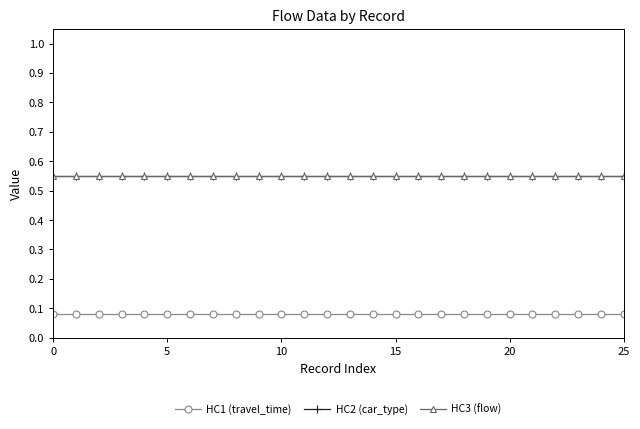

Reading left to right, list all the values displayed in this chart.

HC1 (travel_time): 0.1	0.1	0.1	0.1	0.1	0.1	0.1	0.1	0.1	0.1	0.1	0.1	0.1	0.1	0.1	0.1	0.1	0.1	0.1	0.1	0.1	0.1	0.1	0.1	0.1	0.1
HC2 (car_type): 0.6	0.6	0.6	0.6	0.6	0.6	0.6	0.6	0.6	0.6	0.6	0.6	0.6	0.6	0.6	0.6	0.6	0.6	0.6	0.6	0.6	0.6	0.6	0.6	0.6	0.6
HC3 (flow): 0.6	0.6	0.6	0.6	0.6	0.6	0.6	0.6	0.6	0.6	0.6	0.6	0.6	0.6	0.6	0.6	0.6	0.6	0.6	0.6	0.6	0.6	0.6	0.6	0.6	0.6